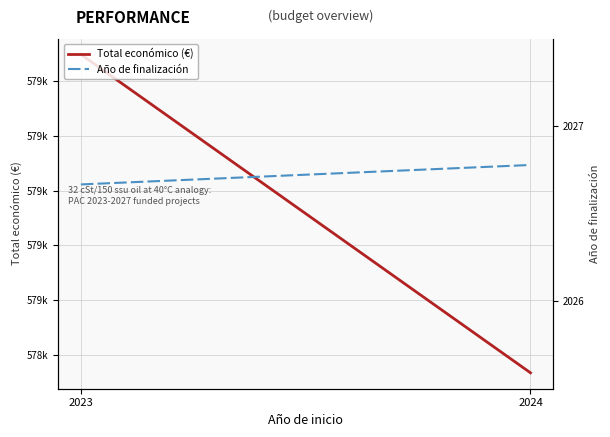

Reading left to right, list all the values displayed in this chart.

Total económico (€): 579896.3	578735.6
Año de finalización: 2026.7	2026.8